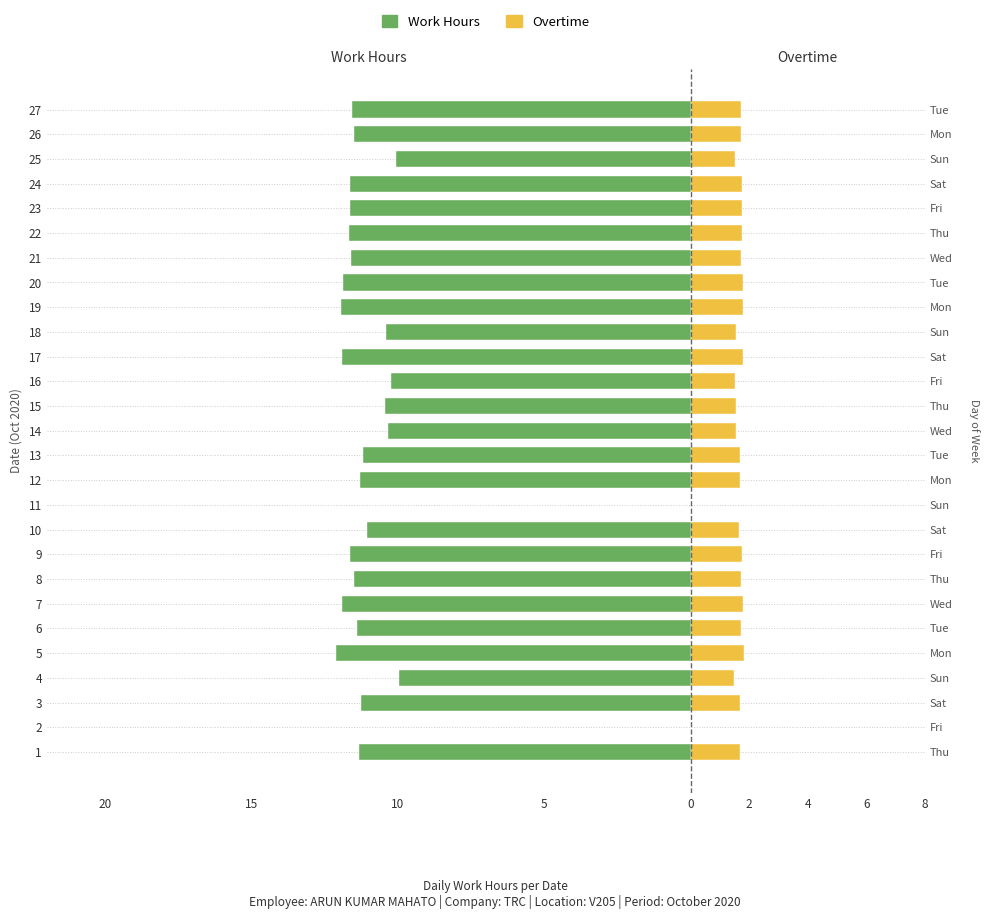

Reading right to left, list all the values displayed in this chart.

Work Hours: -11.6	-11.5	-10.1	-11.6	-11.6	-11.7	-11.6	-11.9	-12.0	-10.4	-11.9	-10.2	-10.4	-10.3	-11.2	-11.3	0.0	-11.0	-11.6	-11.5	-11.9	-11.4	-12.1	-9.9	-11.3	0.0	-11.3
Overtime (est.): 1.7	1.7	1.5	1.7	1.7	1.7	1.7	1.8	1.8	1.6	1.8	1.5	1.6	1.6	1.7	1.7	0.0	1.7	1.7	1.7	1.8	1.7	1.8	1.5	1.7	0.0	1.7